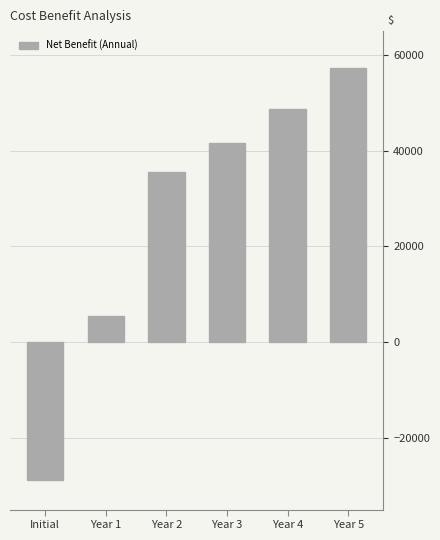

Reading left to right, what are all the values shown in this chart?

Initial=-28800	Year 1=5520	Year 2=35520	Year 3=41520	Year 4=48720	Year 5=57360